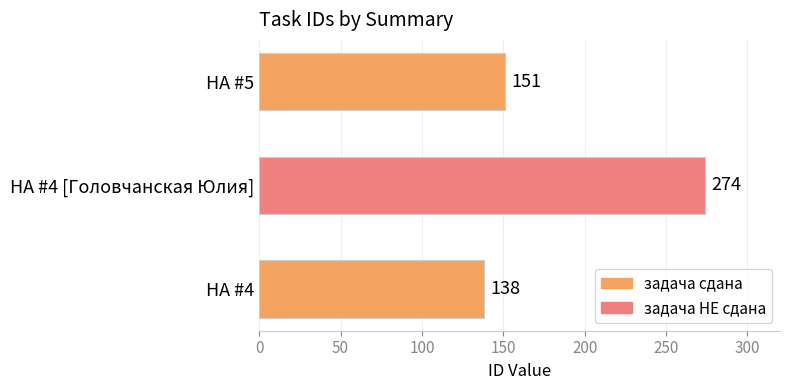

Are the bars grouped side by side (vs. stacked)?

No